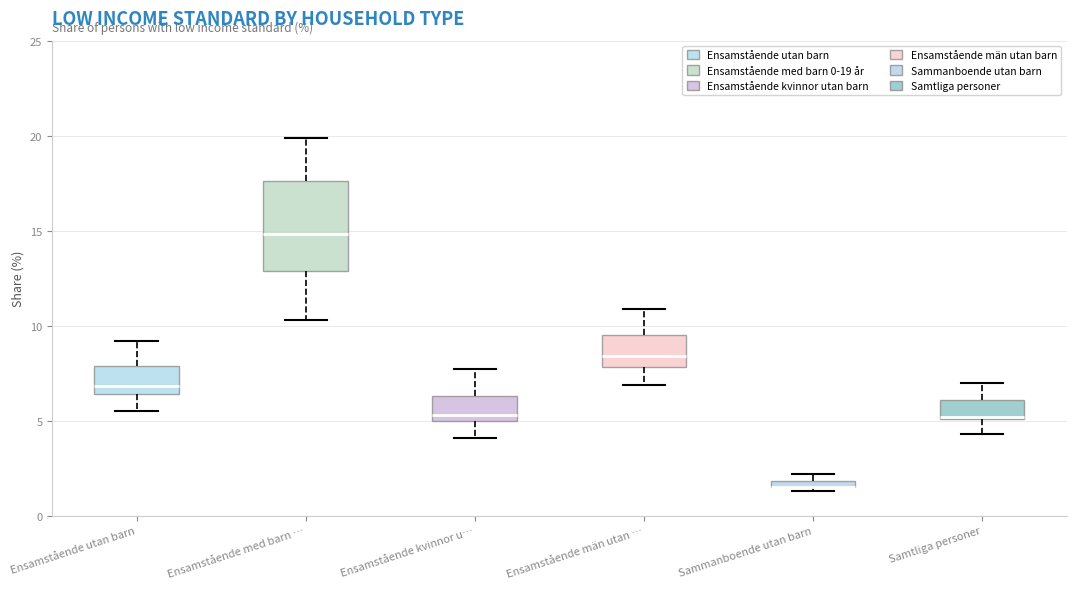

Where does the upper whisker of the box for Ensamstående män utan … end on the y-axis? The values are not printed on the chart, so give them approximately, as read against the axis.

11.0